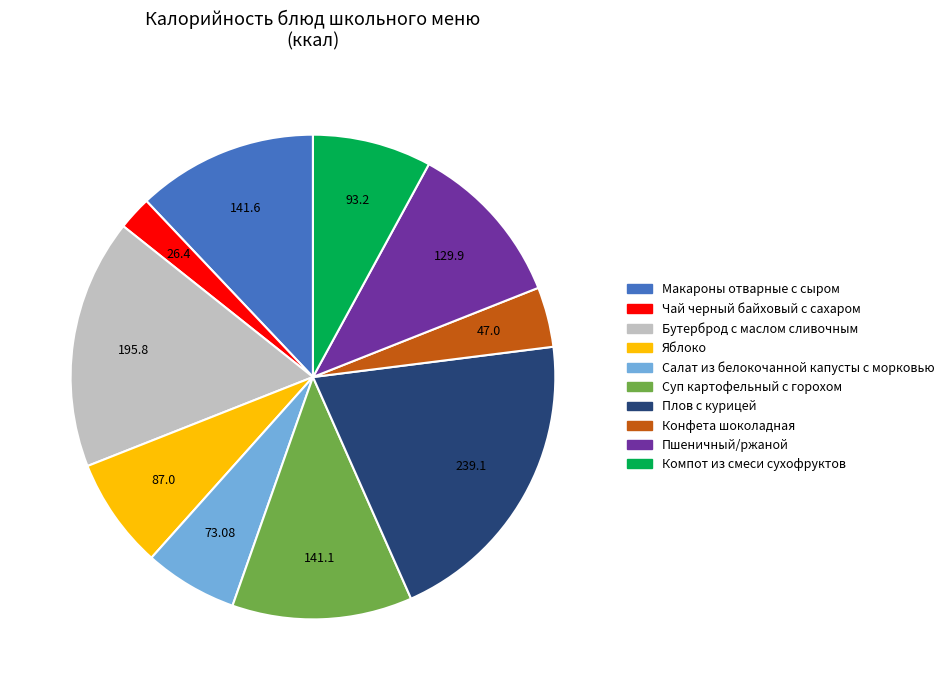

Do Компот из смеси сухофруктов and Конфета шоколадная together represent more than half of the pie?

No